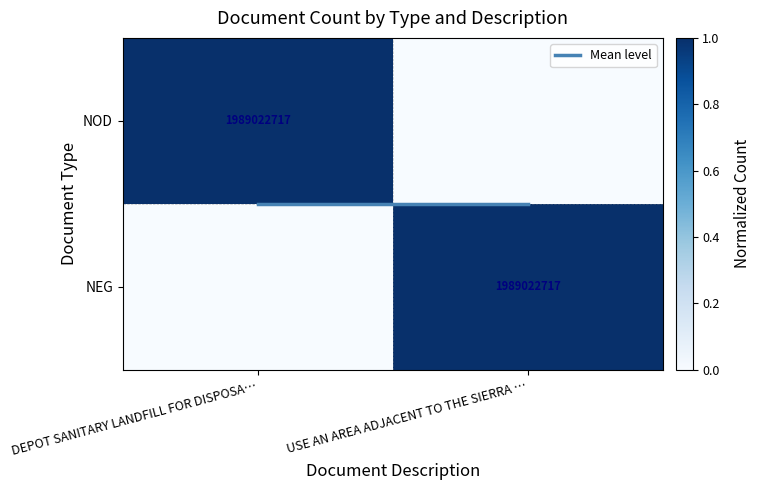

At which label is NEG closest to 0?

DEPOT SANITARY LANDFILL FOR DISPOSA…